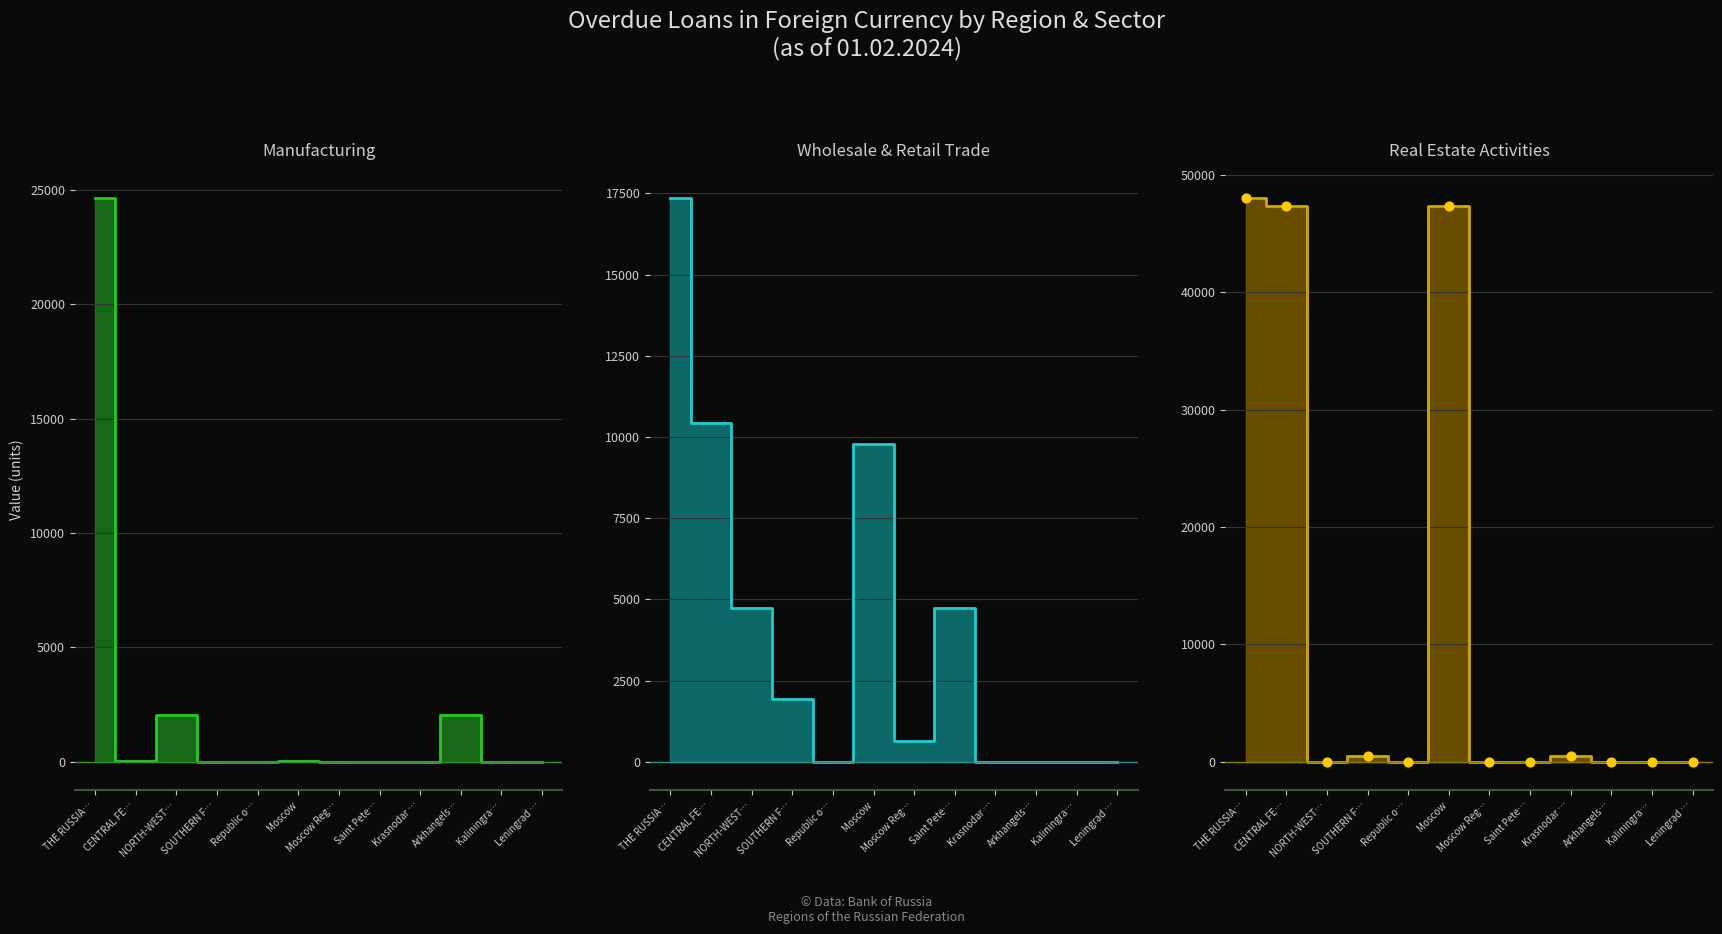

At how many categories does at least one series exceed 25337?

3